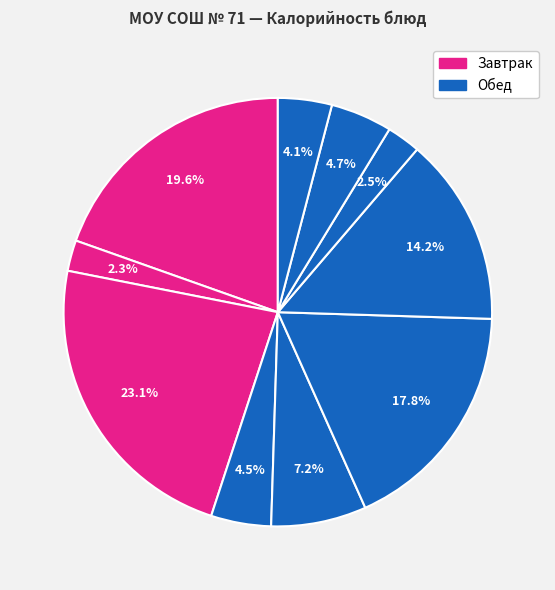

Rank the categories by value from highest to lowest.

Булочка с корицей, Каша манная вязкая, Рыба под маринадом, Пюре картофельное, Свекольник, Хлеб пшеничный, Икра кабачковая, Хлеб ржаной, Напиток с черной смородиной, Чай с лимоном и сахаром